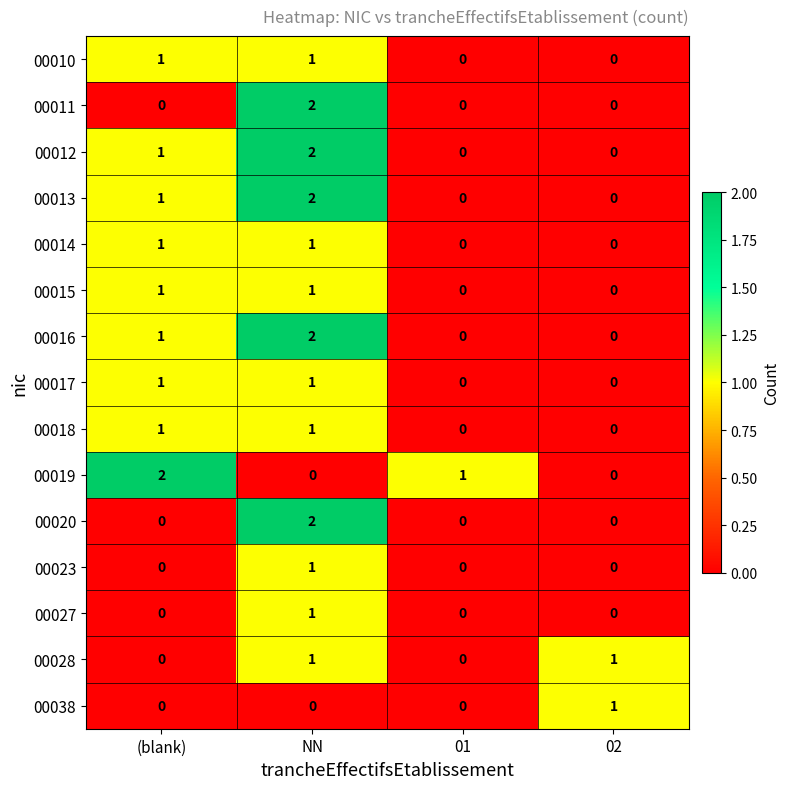

Count the 00023 values in the range 0 to 1.

4